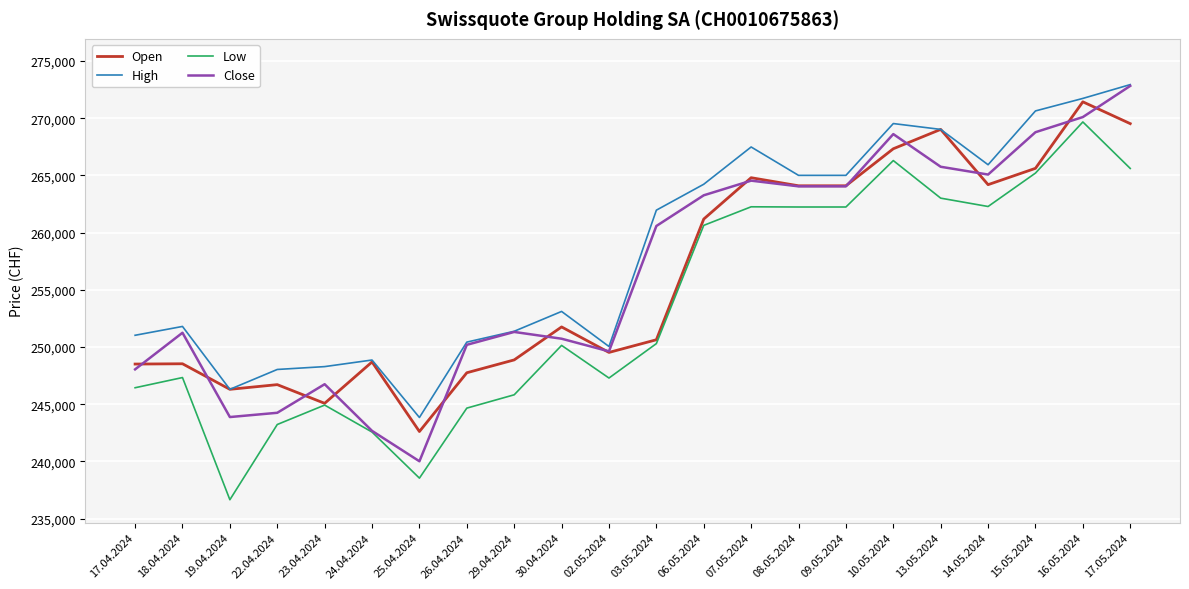

Does the chart have visible grid lines?

Yes